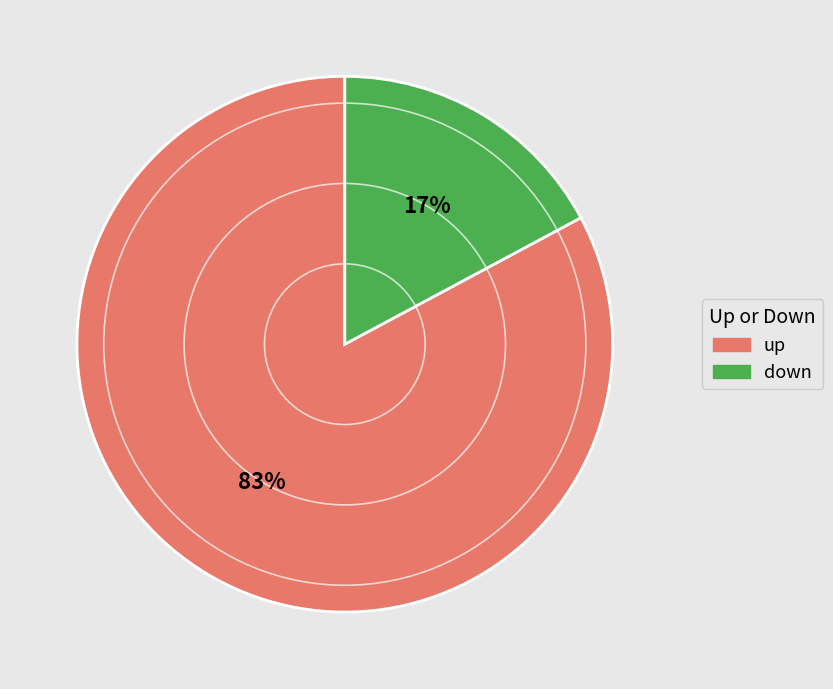

To the nearest percent, what is the difference between the largest and smallest slice percentages?

66%